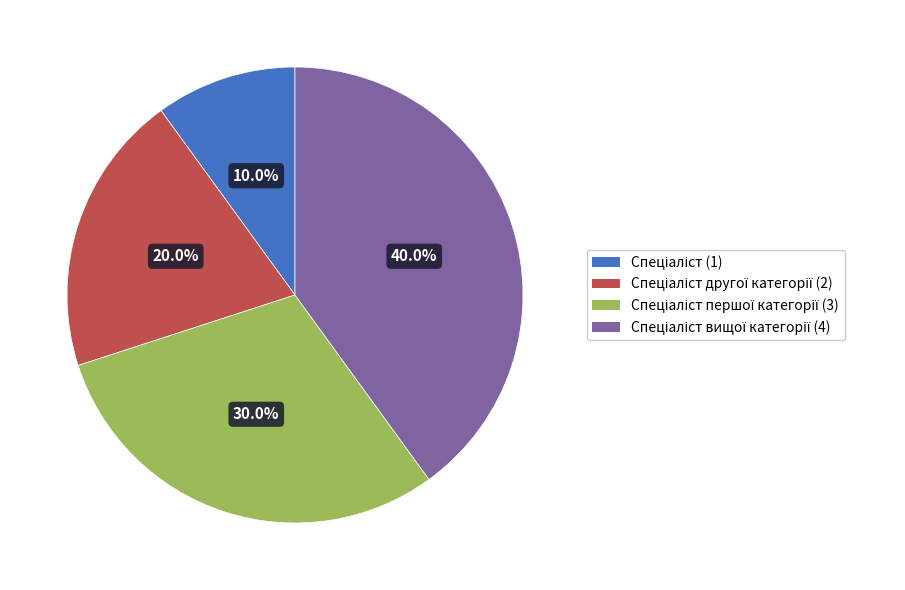

Is there a majority slice in this chart?

No